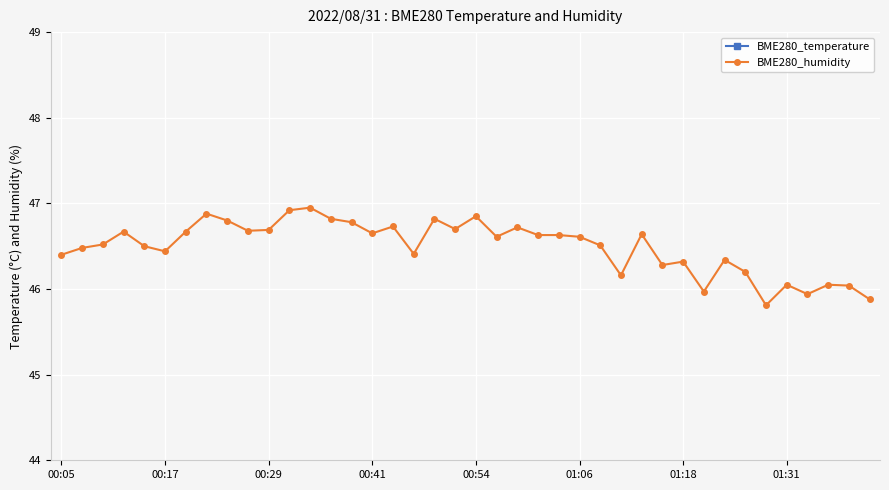

True or false: BME280_humidity and BME280_temperature intersect in this chart.

False